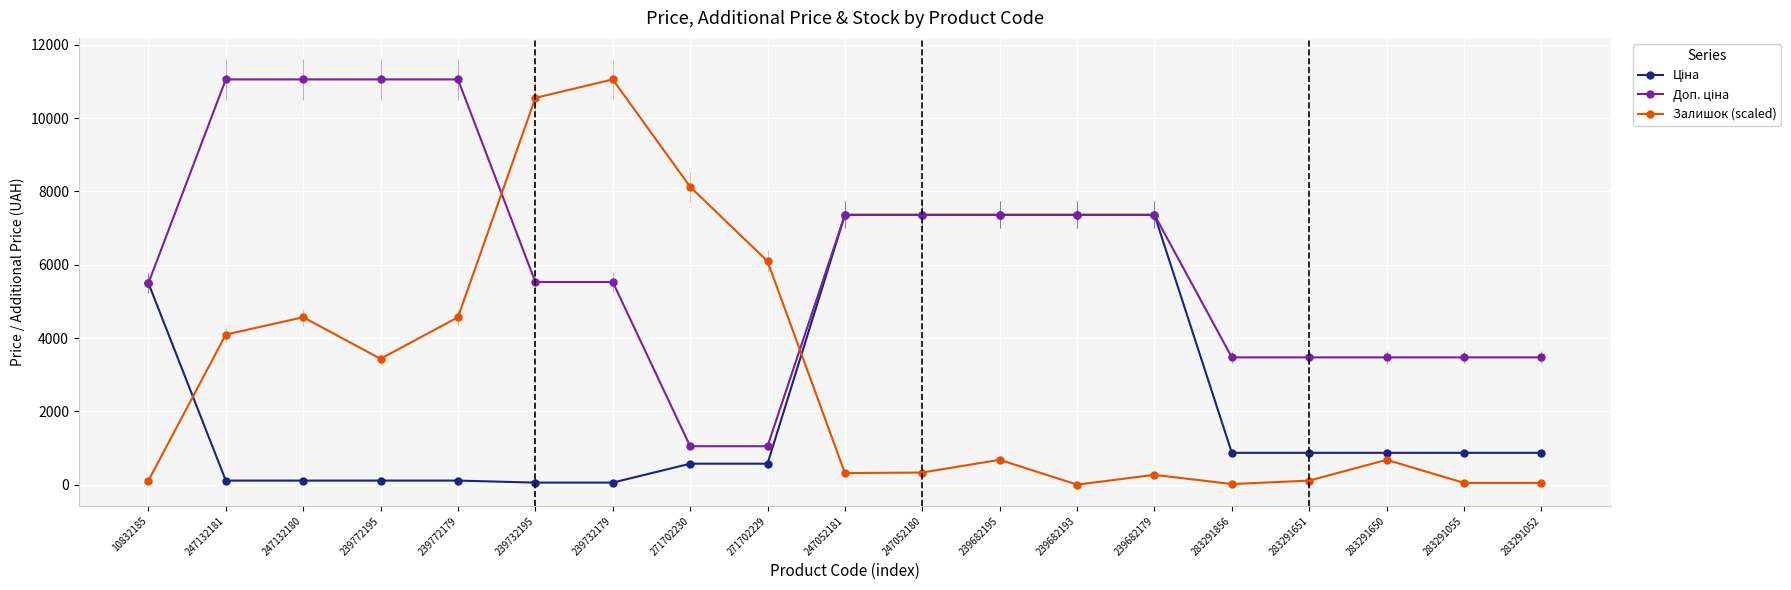

The value of Залишок (scaled) at 271702230 is 8125.9. True or false?

True